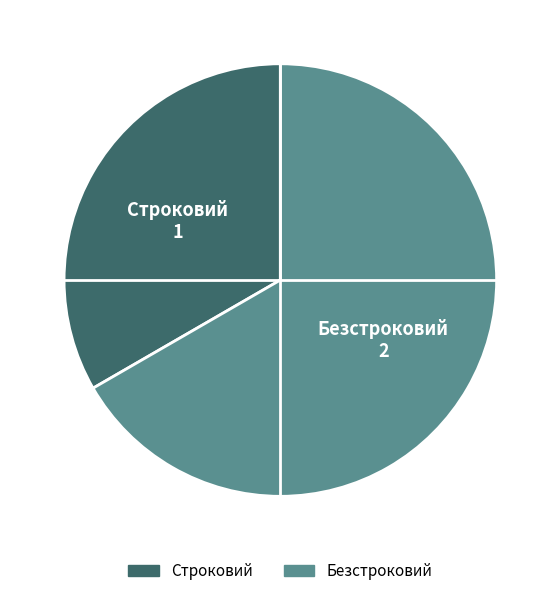

Is the sum of Строковий and Безстроковий greater than half?

Yes